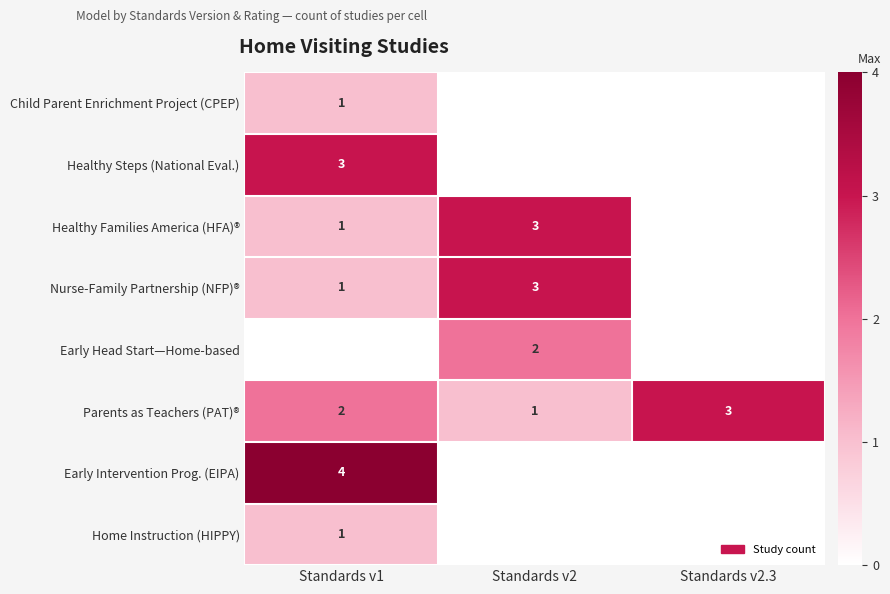

The Parents as Teachers (PAT)® series shows 3 at Standards v2.3. True or false?

True